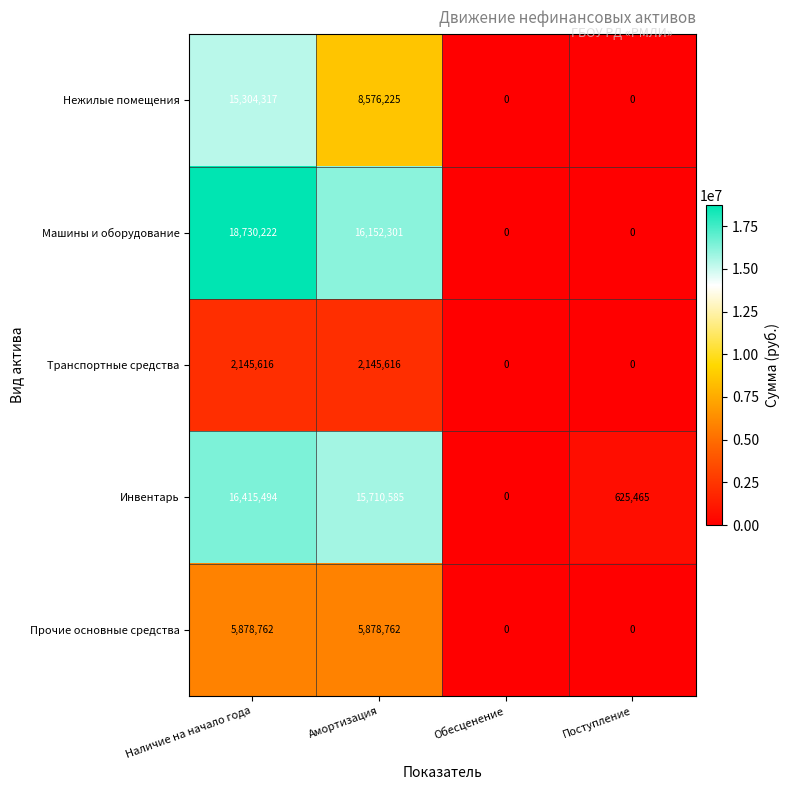

How many data points in Прочие основные средства are less than 5878762?

2